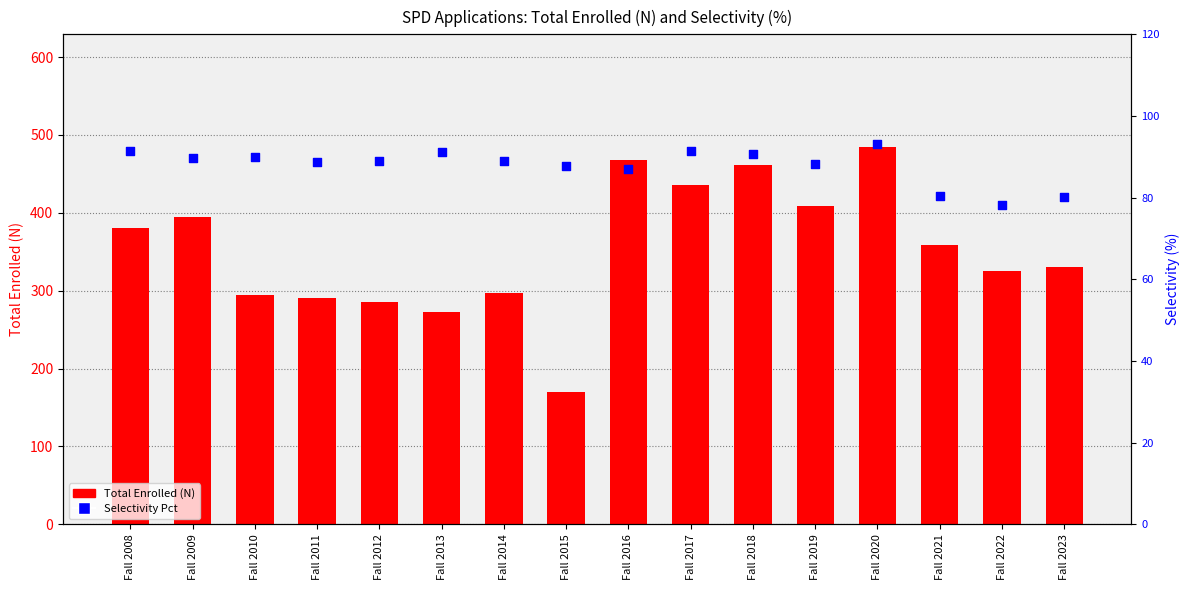

Is the value of Selectivity Pct at Fall 2010 greater than the value of Total Enrolled (N) at Fall 2017?

No